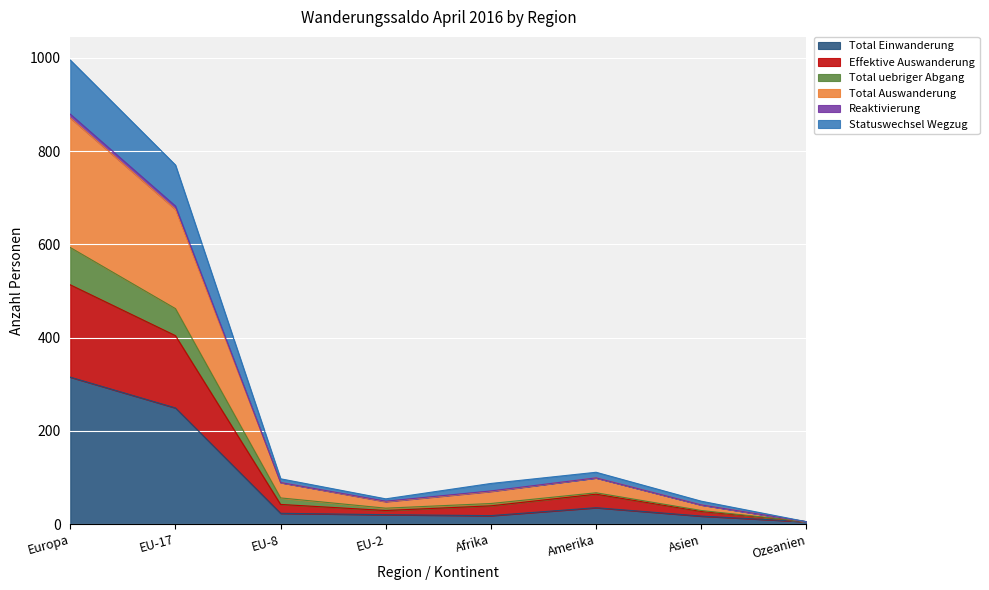

What is the label of the 6th point from the right?

EU-8